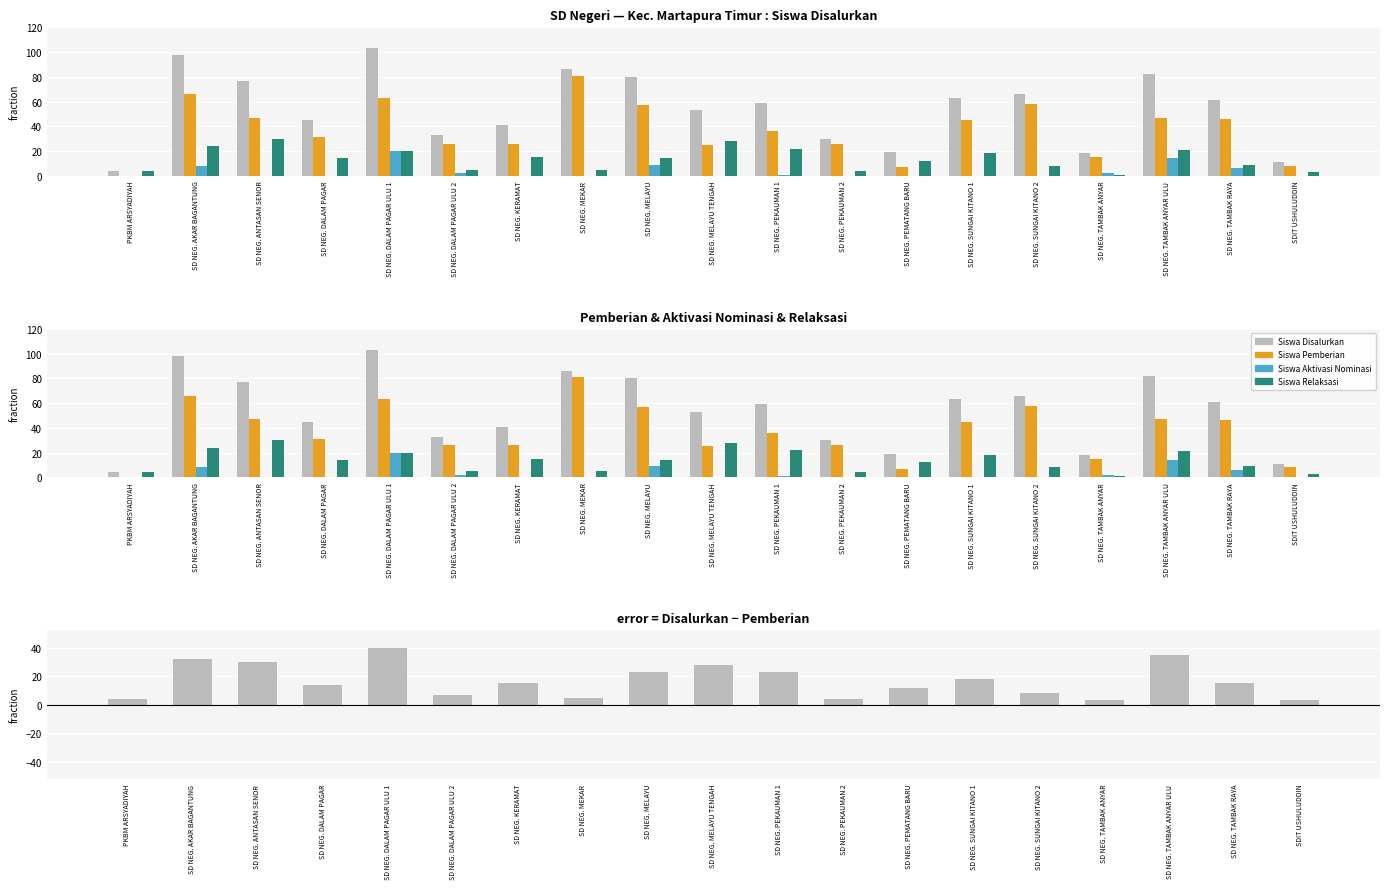

How many categories are shown in the chart?

19